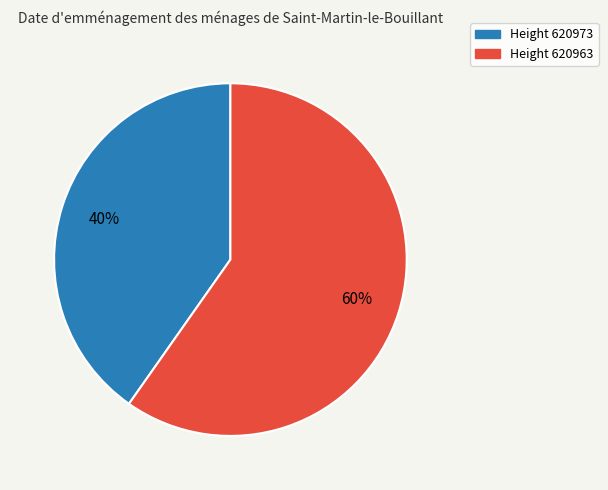

To the nearest percent, what is the average slice percentage?

50%